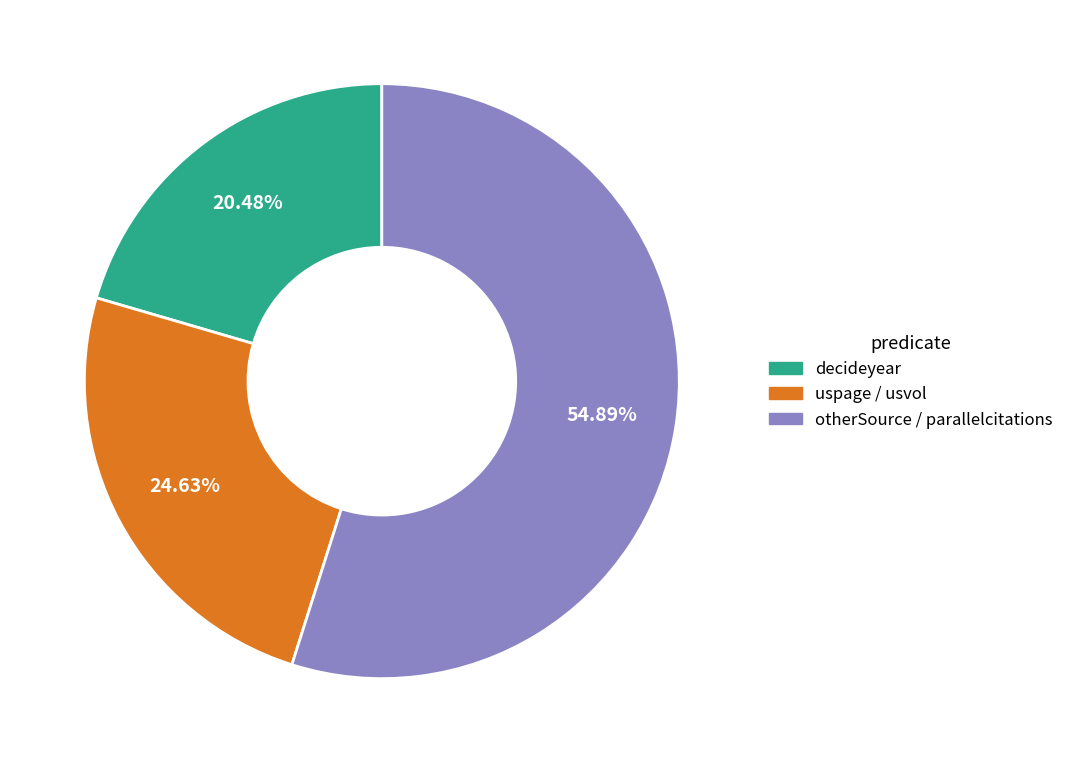

Approximately how many times larger is the value at otherSource / parallelcitations compared to uspage / usvol?

2.2